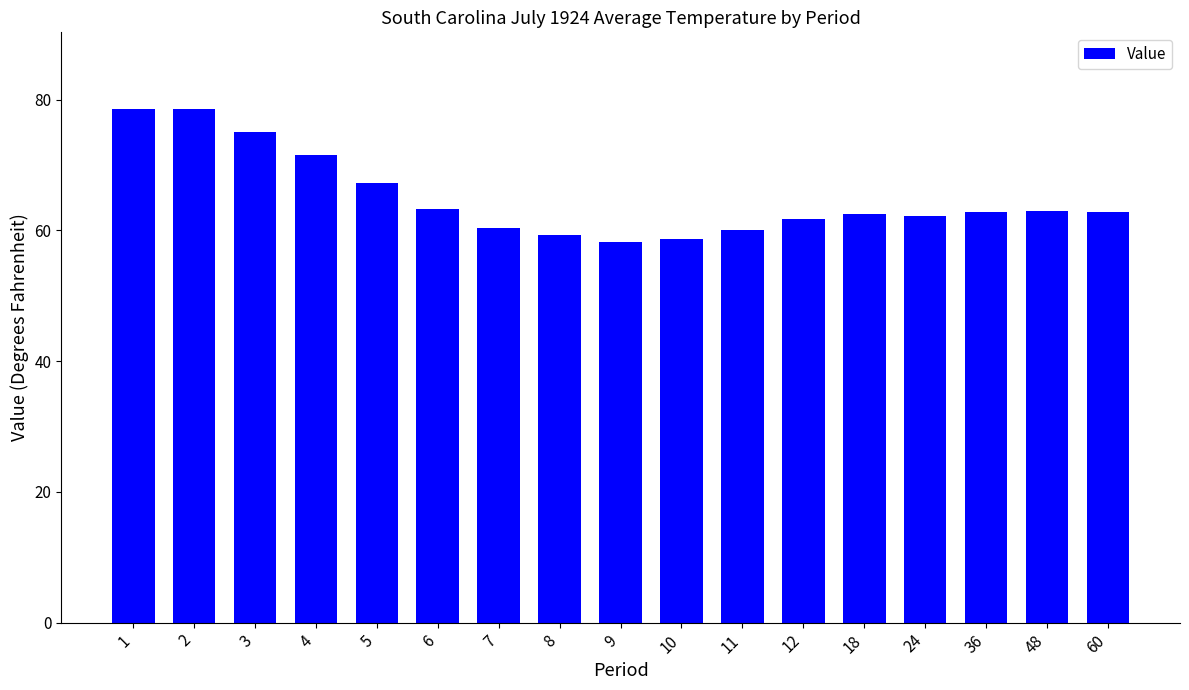

What is the ratio of the value at 3 to the value at 24?

1.2